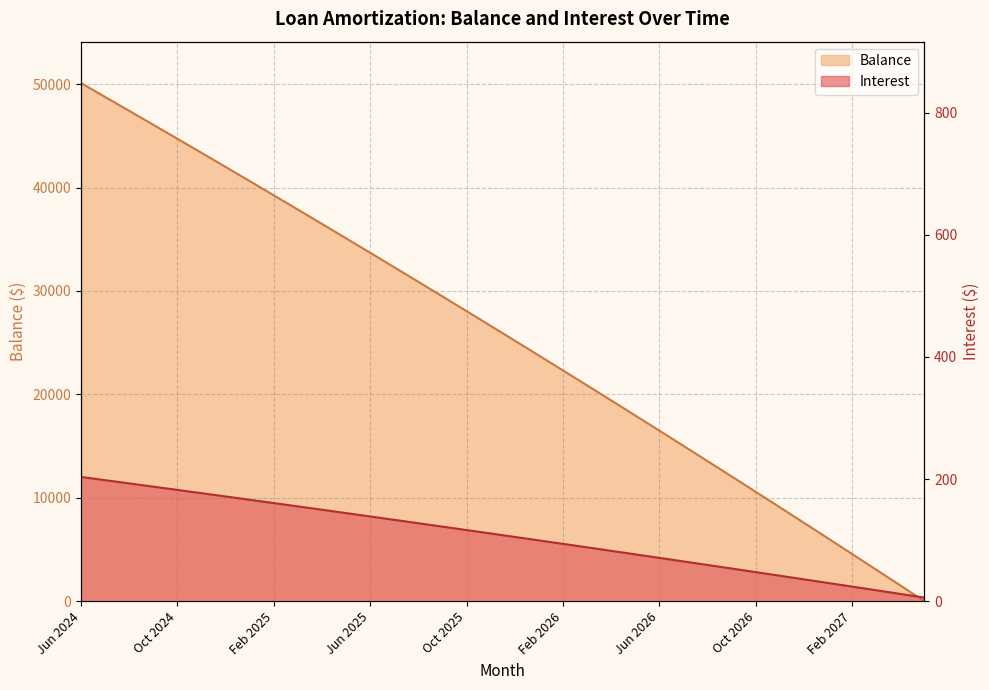

At how many categories does at least one series exceed 25886?

18